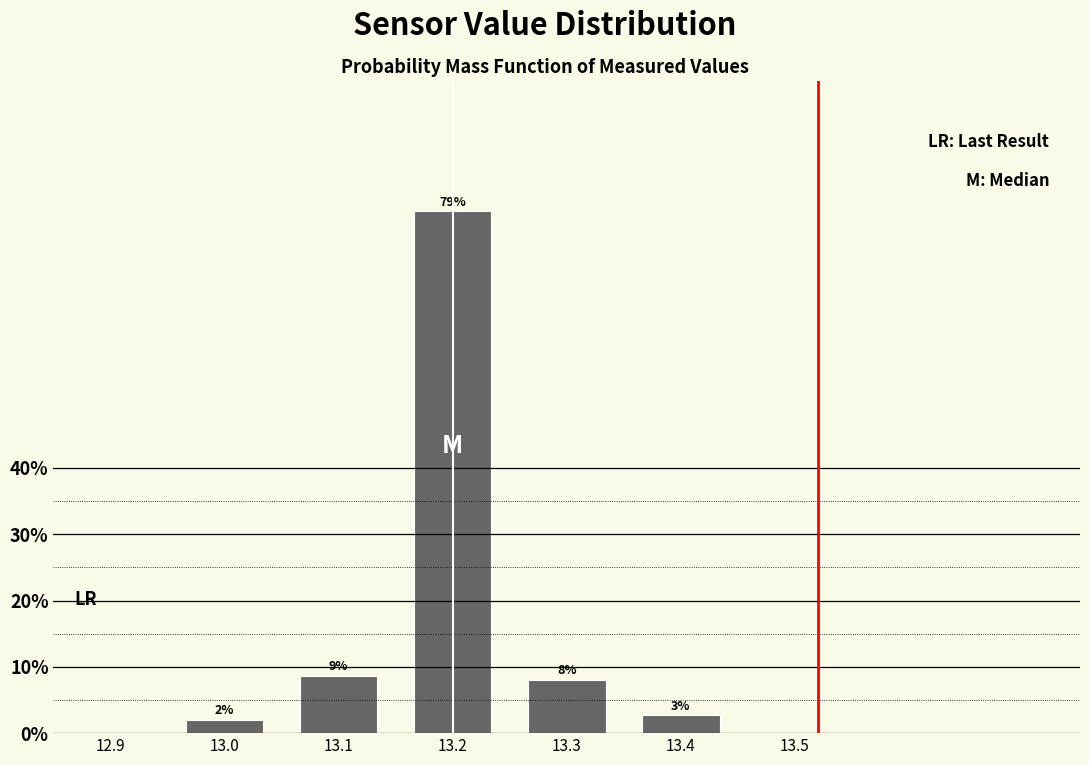

What is the change in value from 13.1 to 13.2?

+70.0